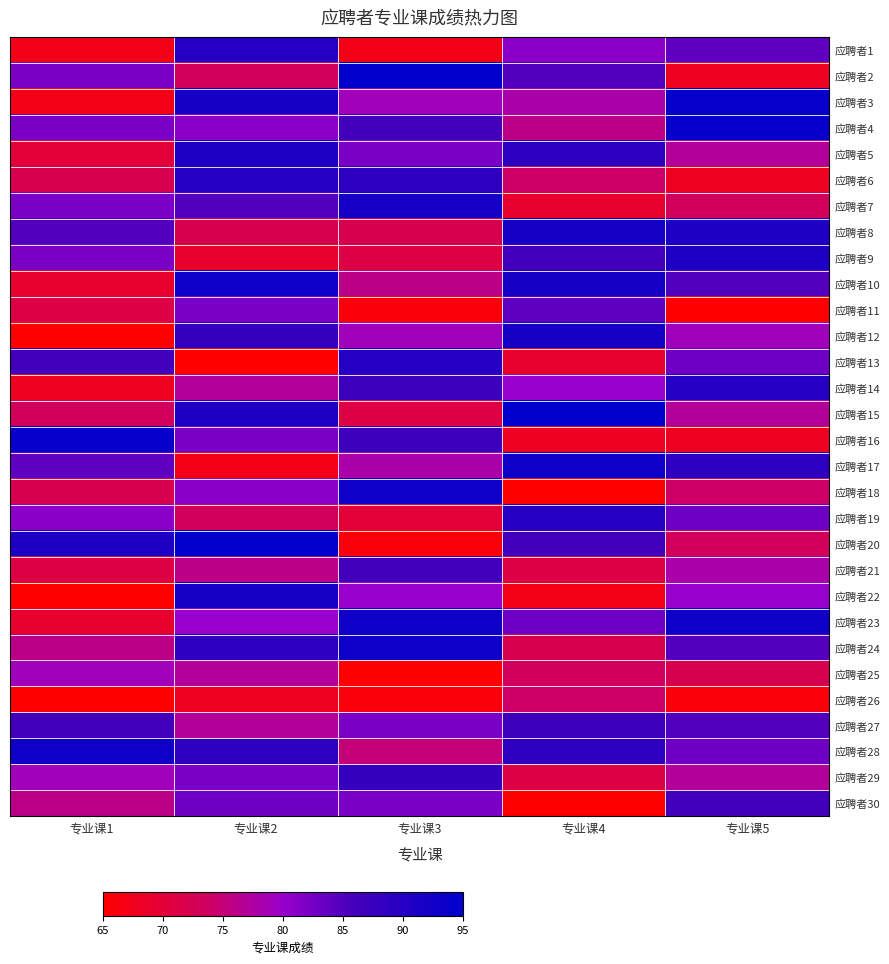

Which series has the widest spread of values?

应聘者20